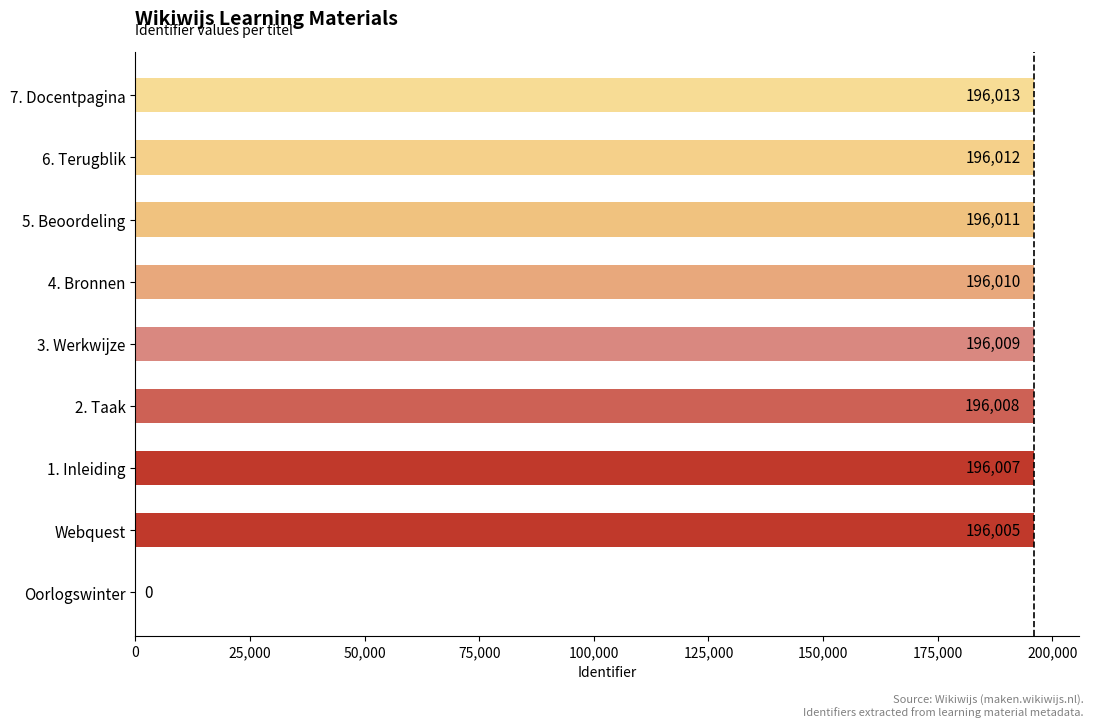

What is the ratio of the value at 6. Terugblik to the value at 1. Inleiding?

1.0